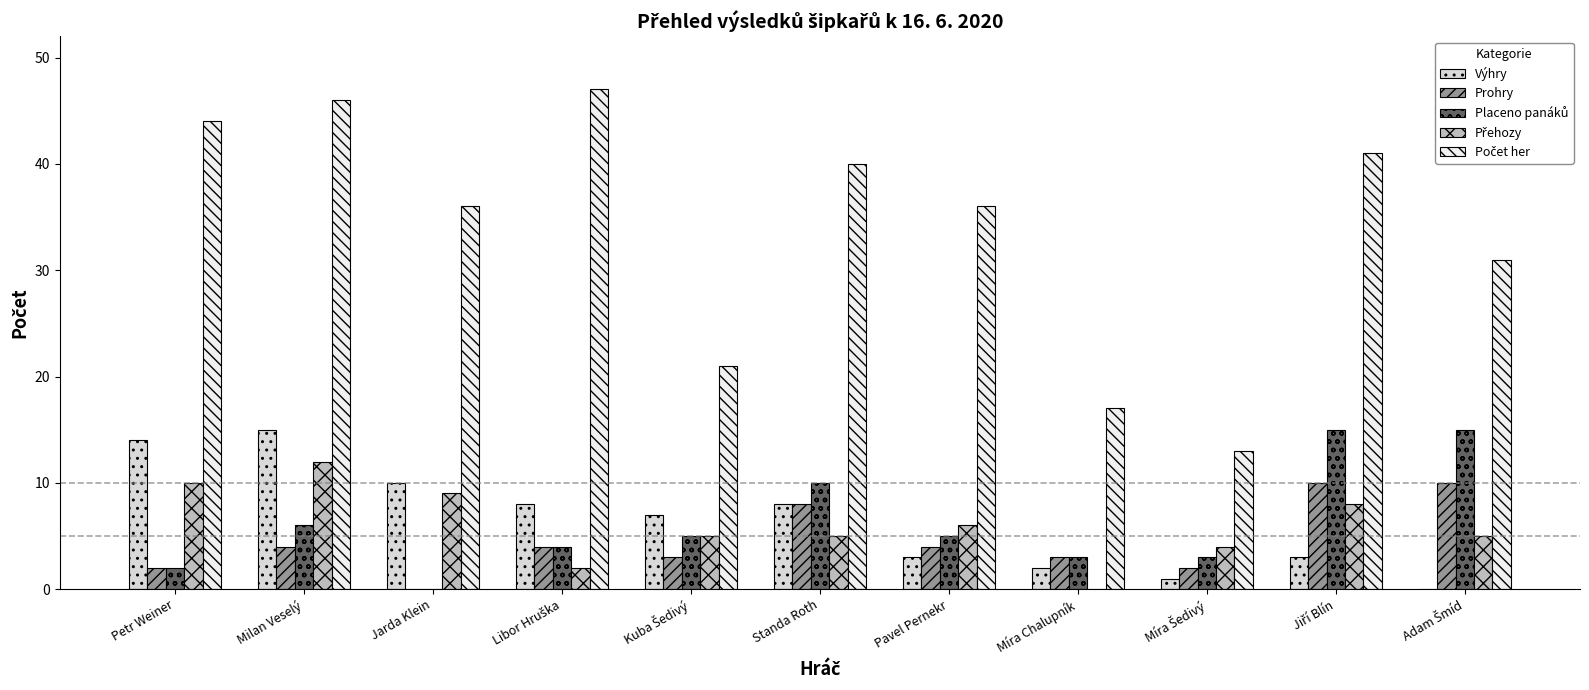

What is the label of the 9th bar from the right?

Jarda Klein